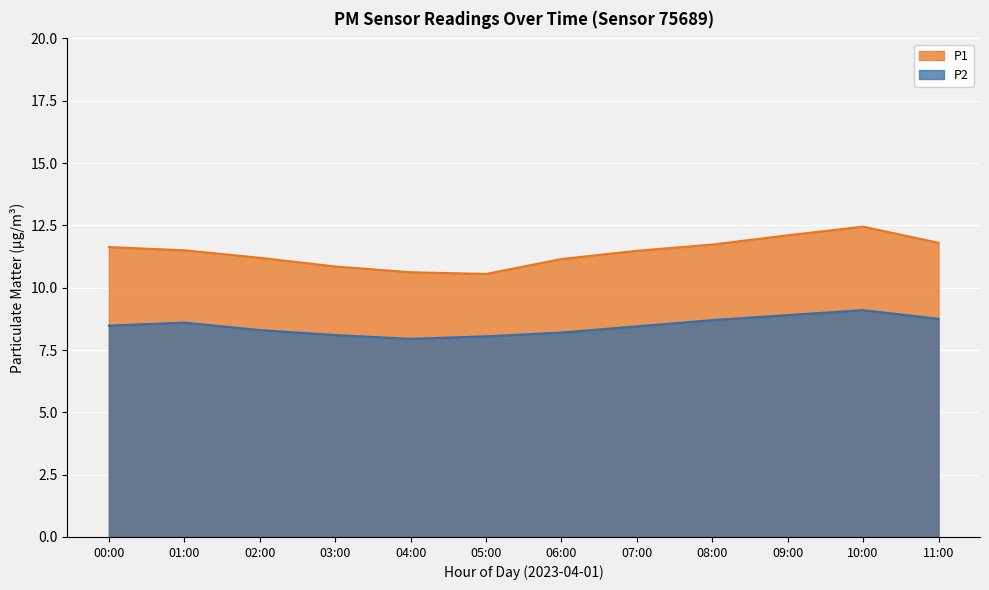

How many lines are shown in the chart?

2